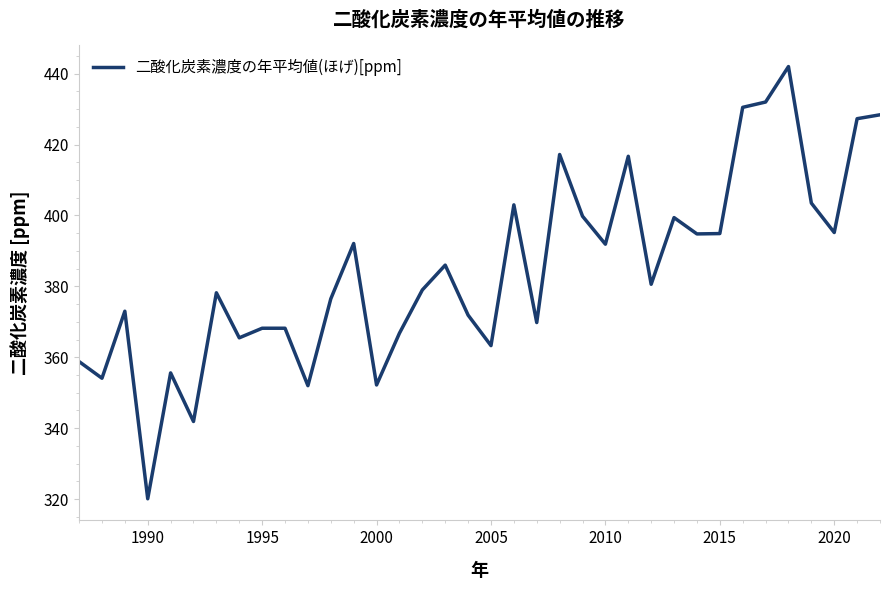

What is the difference between the maximum and minimum values?

121.9